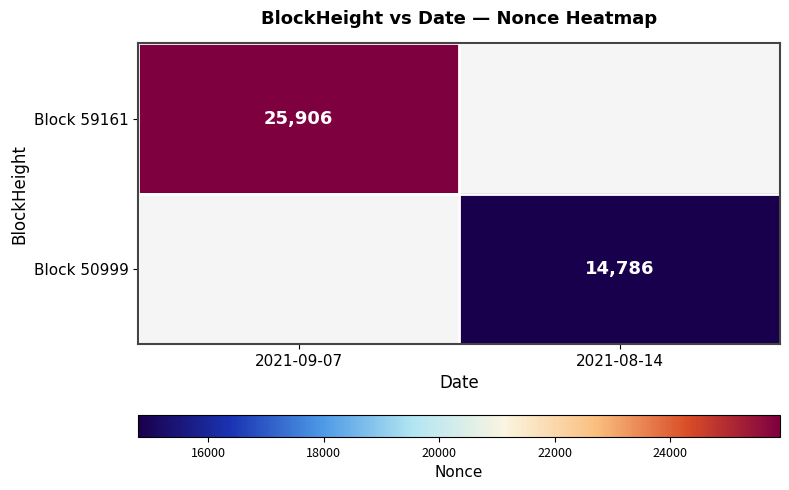

The Block 59161 series shows 6119 at 2021-09-07. True or false?

False